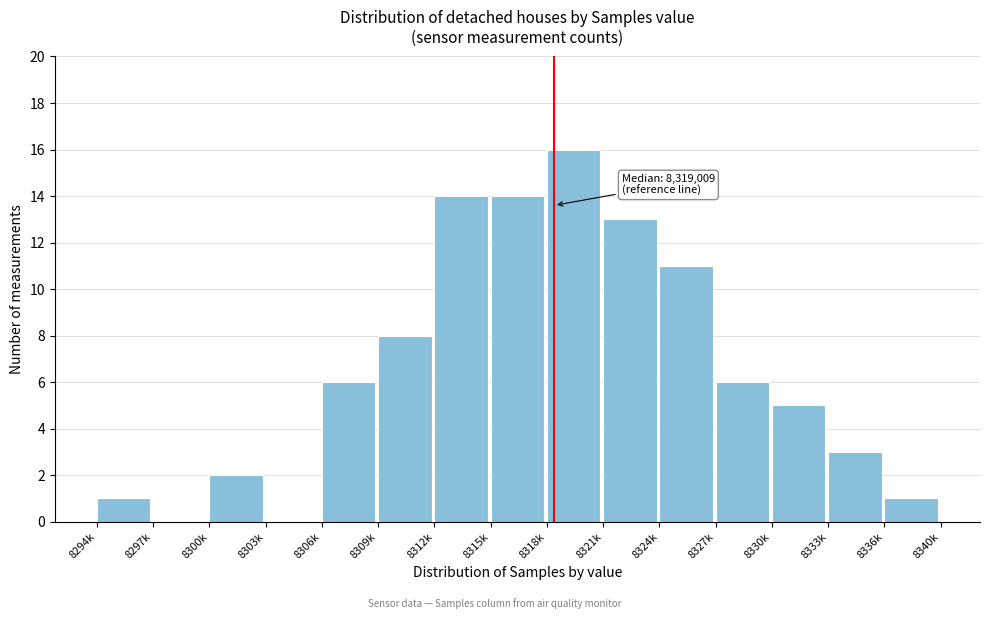

Reading left to right, list all the values displayed in this chart.

8294k=1	8297k=0	8300k=2	8303k=0	8306k=6	8309k=8	8312k=14	8315k=14	8318k=16	8321k=13	8324k=11	8327k=6	8330k=5	8333k=3	8336k=1